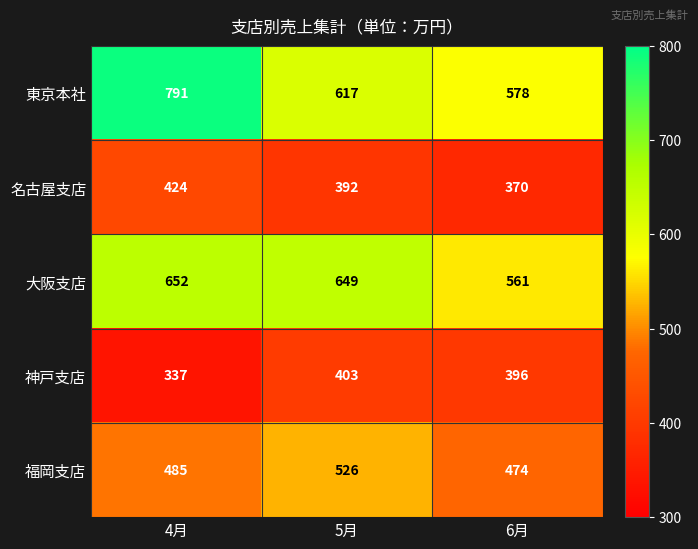

True or false: 東京本社 has a value of 913 at 5月.

False